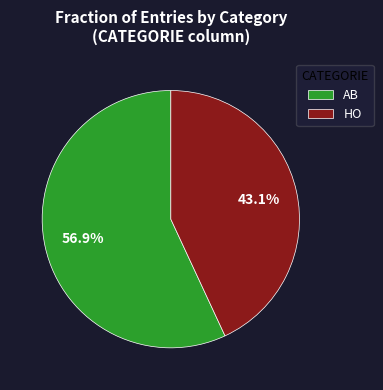

What portion of the pie excludes AB?

43.1%